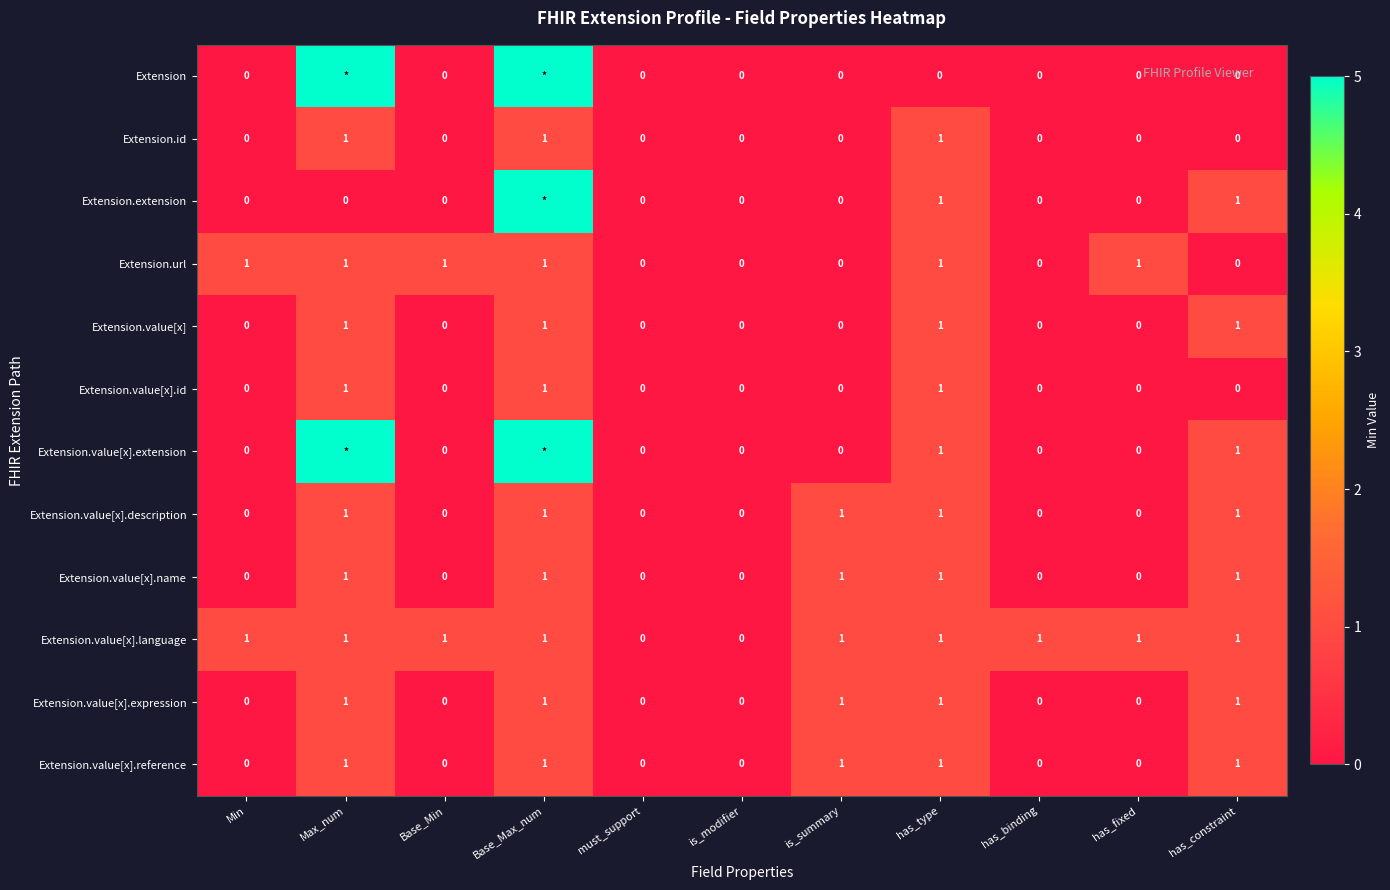

What is the sum of all Extension.url values?

6